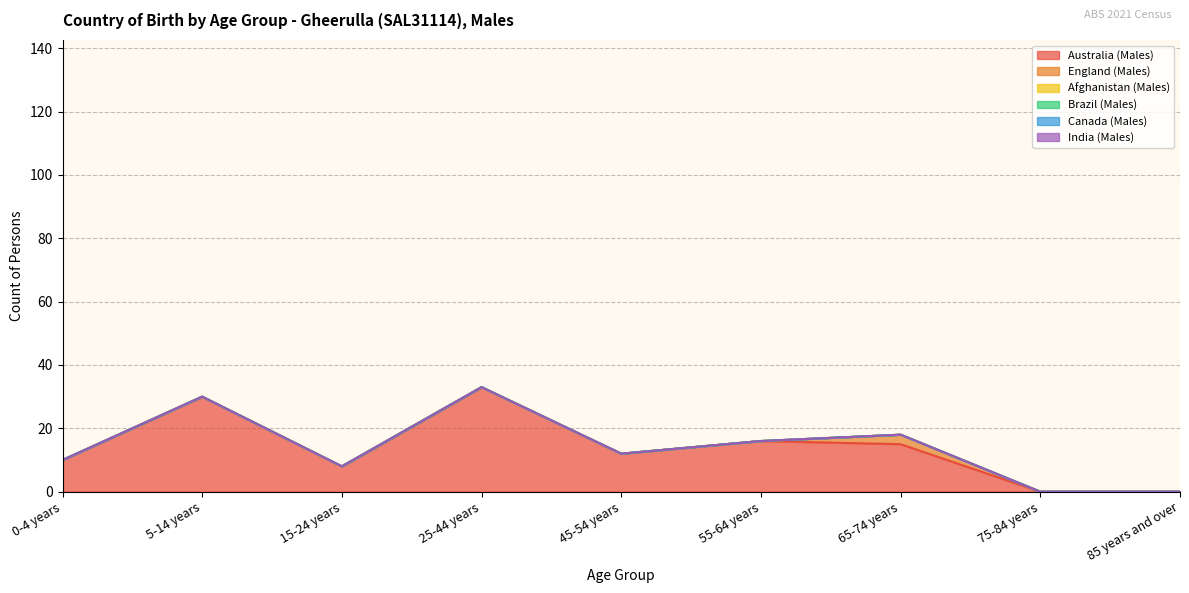

What is the maximum value shown in the chart?

33